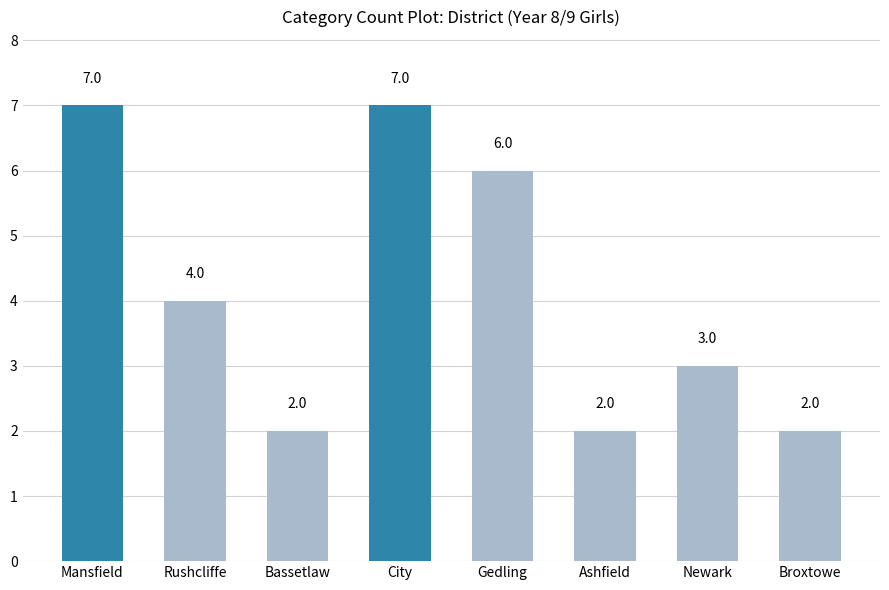

What is the label of the 8th bar from the left?

Broxtowe